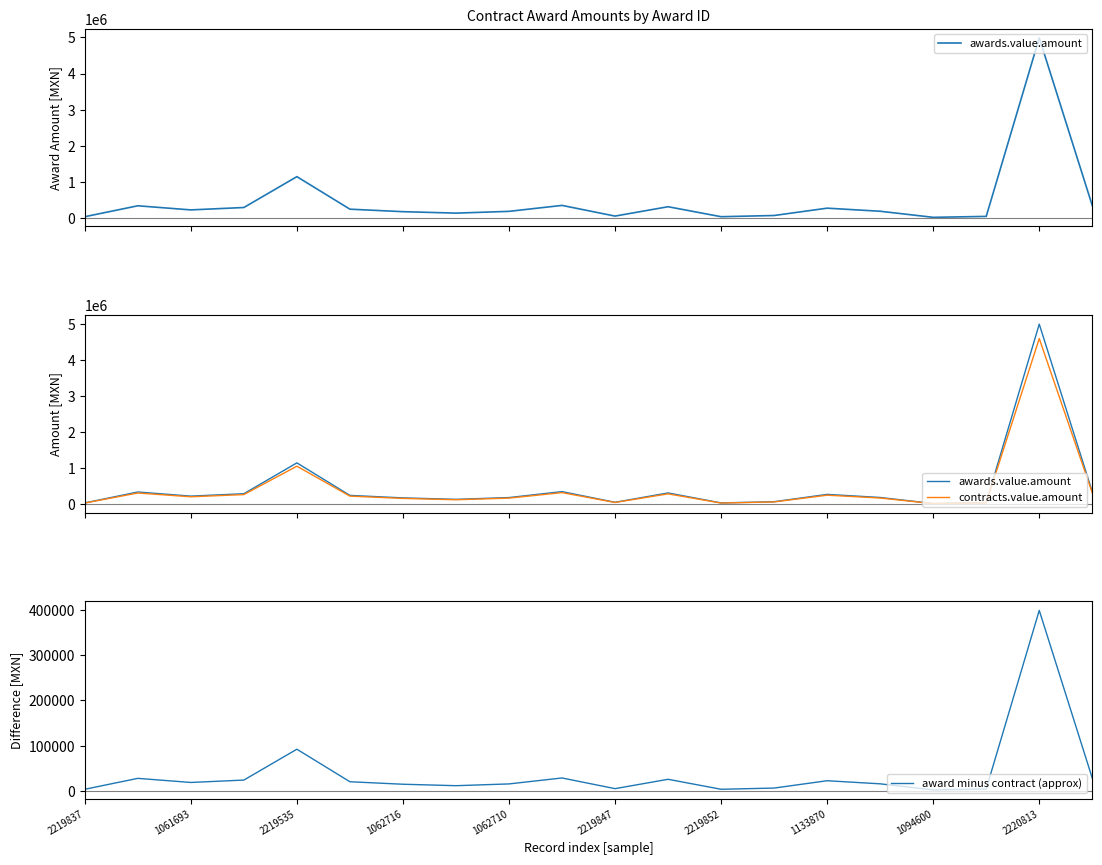

At which label does award minus contract (approx) reach its peak?

2220813